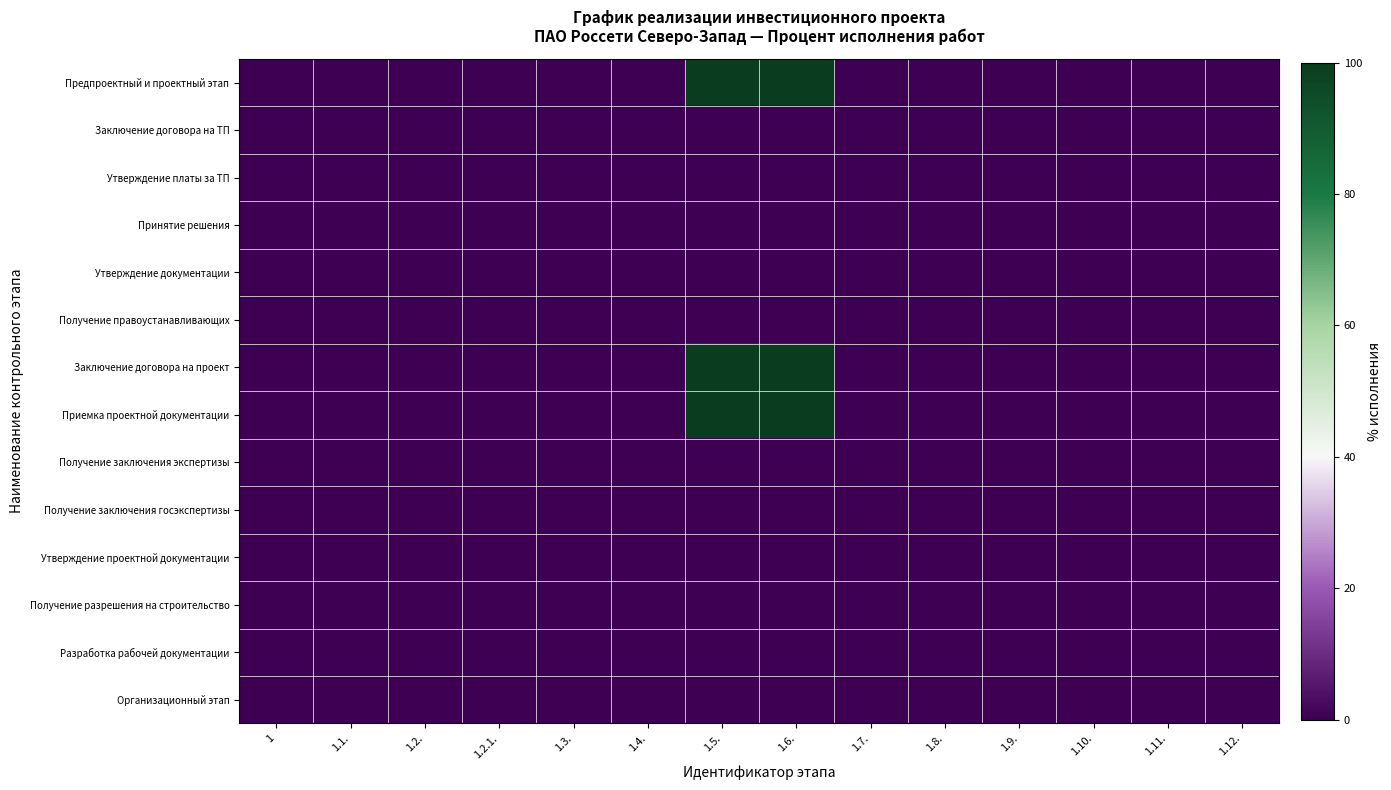

At how many categories does at least one series exceed 30?

2